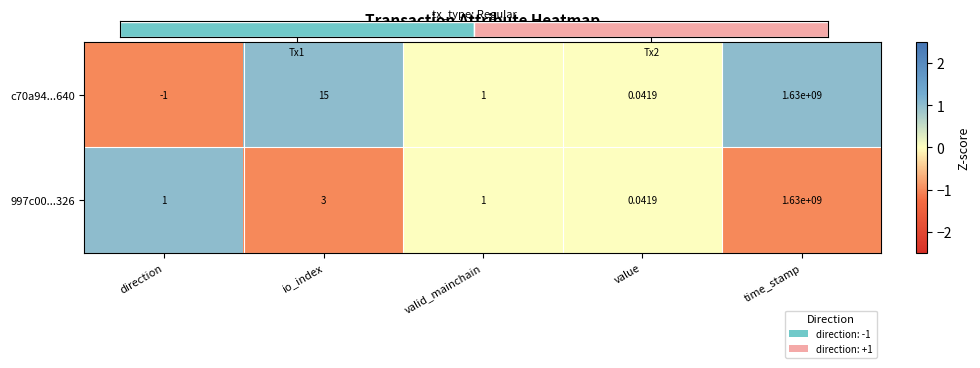

Where is c70a94...640 nearest to the value 814999999?

io_index